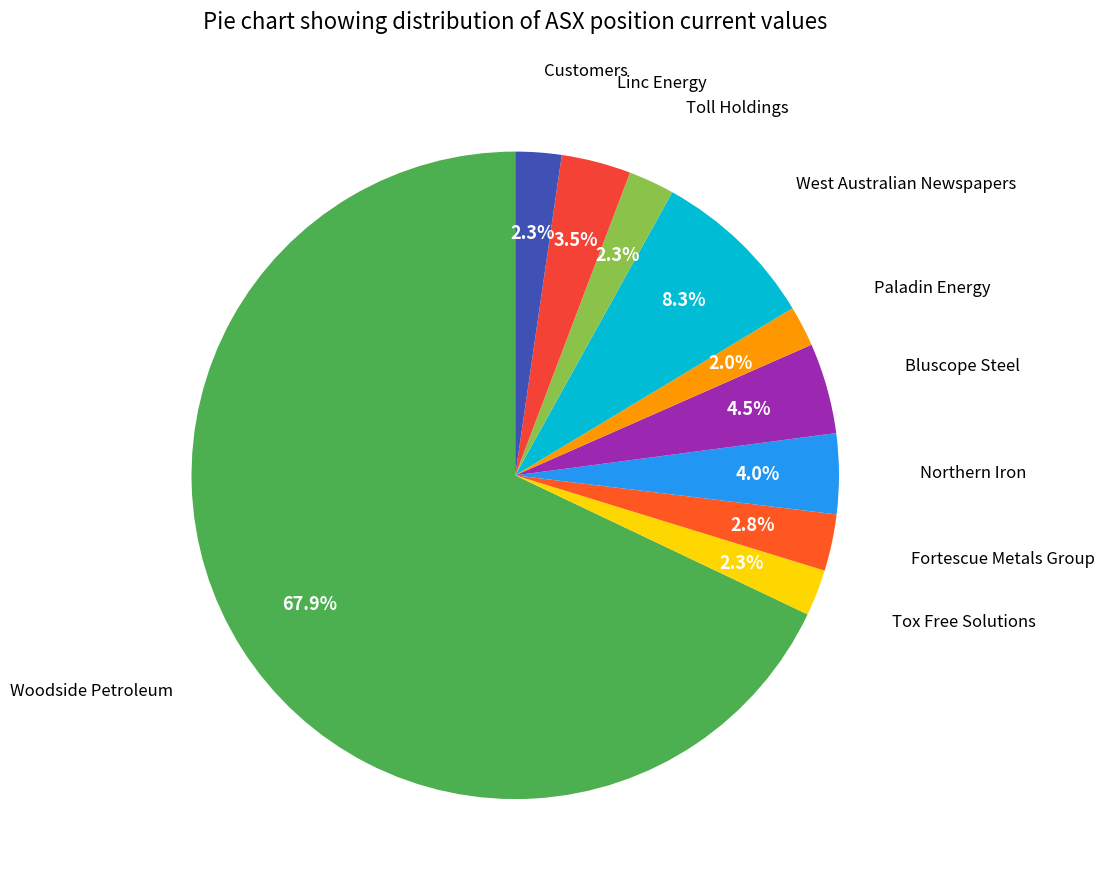

Rank the categories by value from highest to lowest.

Woodside Petroleum, West Australian Newspapers, Bluscope Steel, Northern Iron, Linc Energy, Fortescue Metals Group, Tox Free Solutions, Customers, Toll Holdings, Paladin Energy